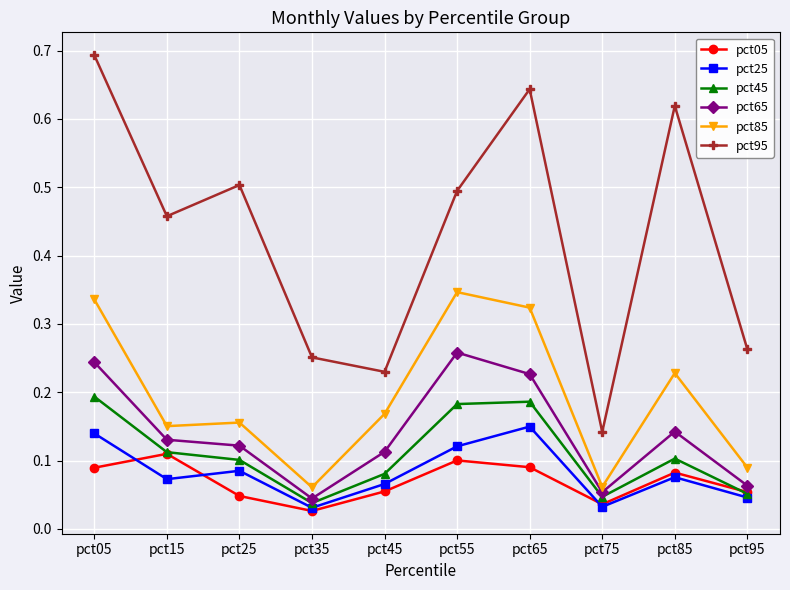

What are all the series names shown in the legend?

pct05, pct25, pct45, pct65, pct85, pct95